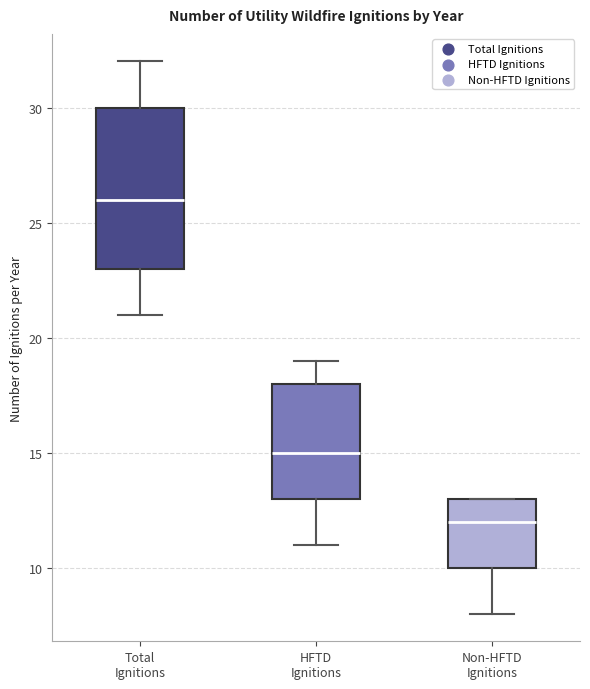

Reading left to right, transcribe this box plot: for each box, give where its median line is, the range the box spans, and where its two whiskers end, as read against the y-axis. The values are not printed on the chart, so give them approximately, as read against the axis.

Total Ignitions: median 26, box 23 to 30, whiskers 21 to 32
HFTD Ignitions: median 15, box 13 to 18, whiskers 11 to 19
Non-HFTD Ignitions: median 12, box 10 to 13, whiskers 8 to 13